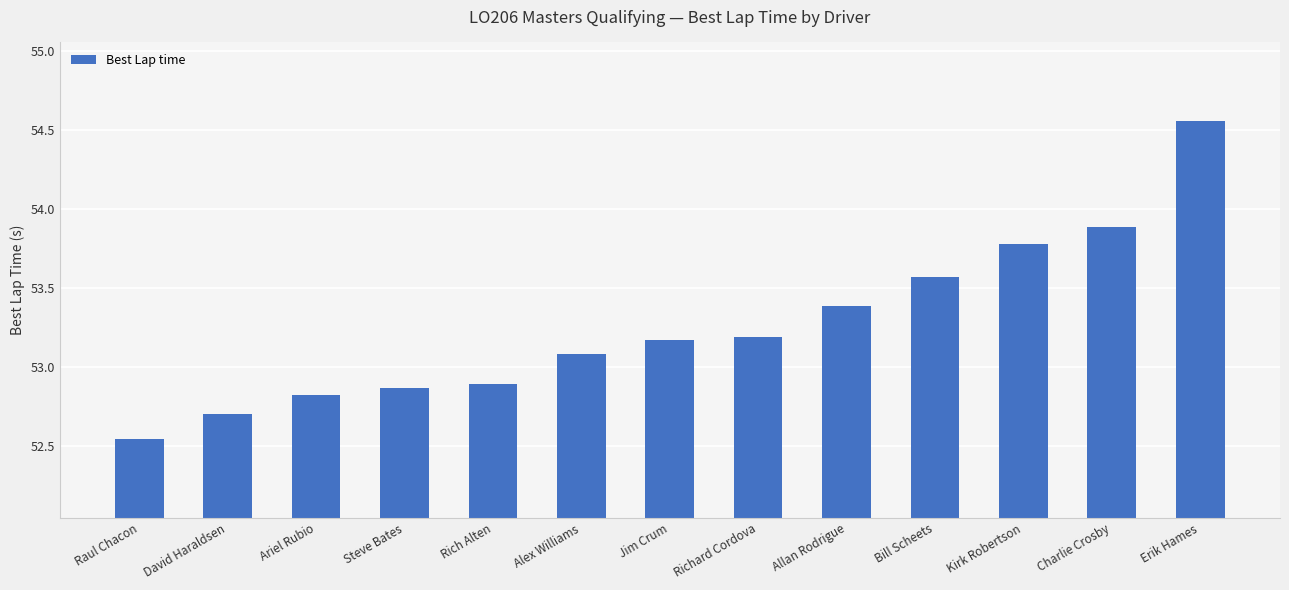

How many bars are there in total?

13